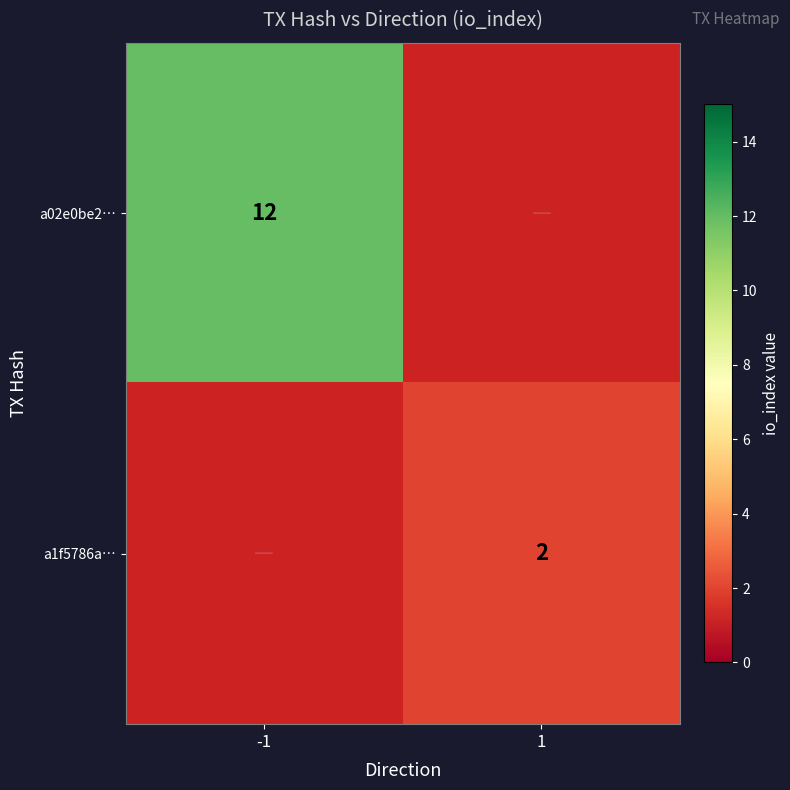

At which category does the chart reach its peak across all series?

-1